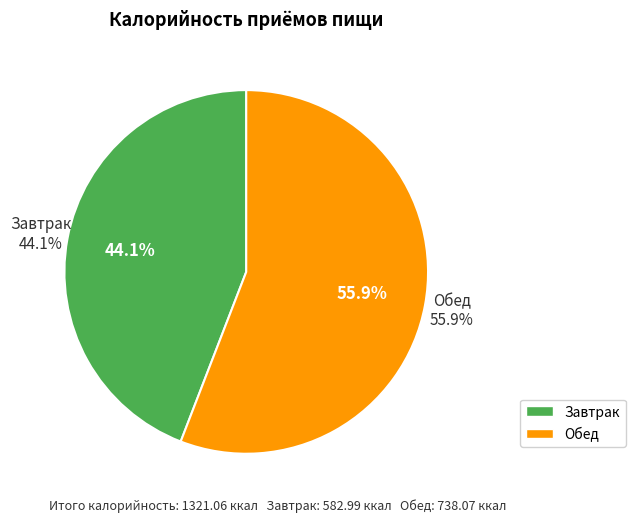

How many slices are in this pie chart?

2